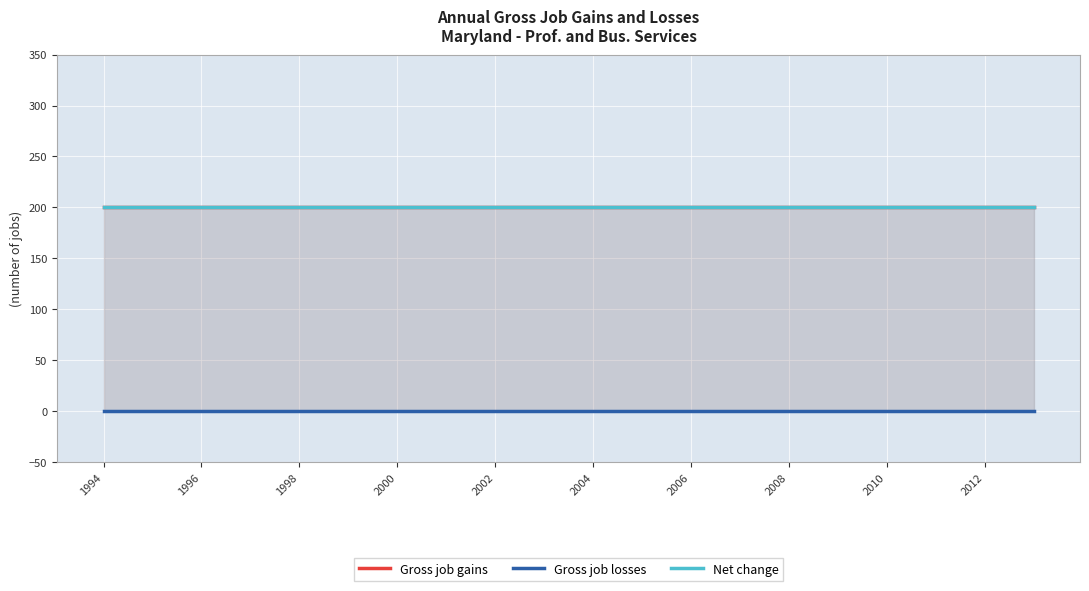

True or false: Net change has a value of 200 at 2012.

True